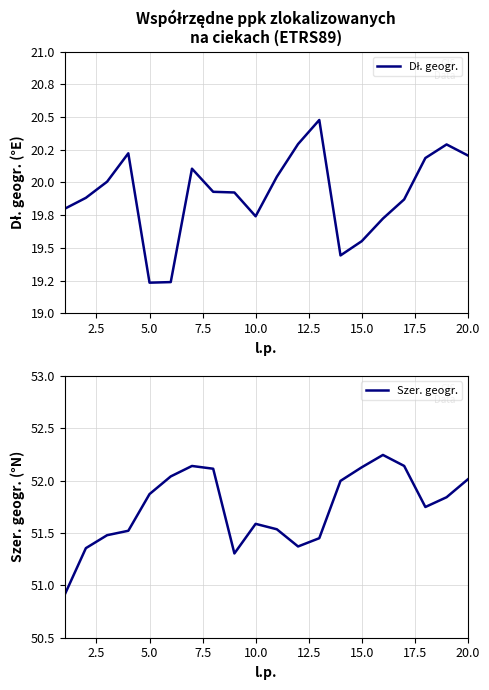

What is the lowest value of the Szer. geogr. series?

50.9